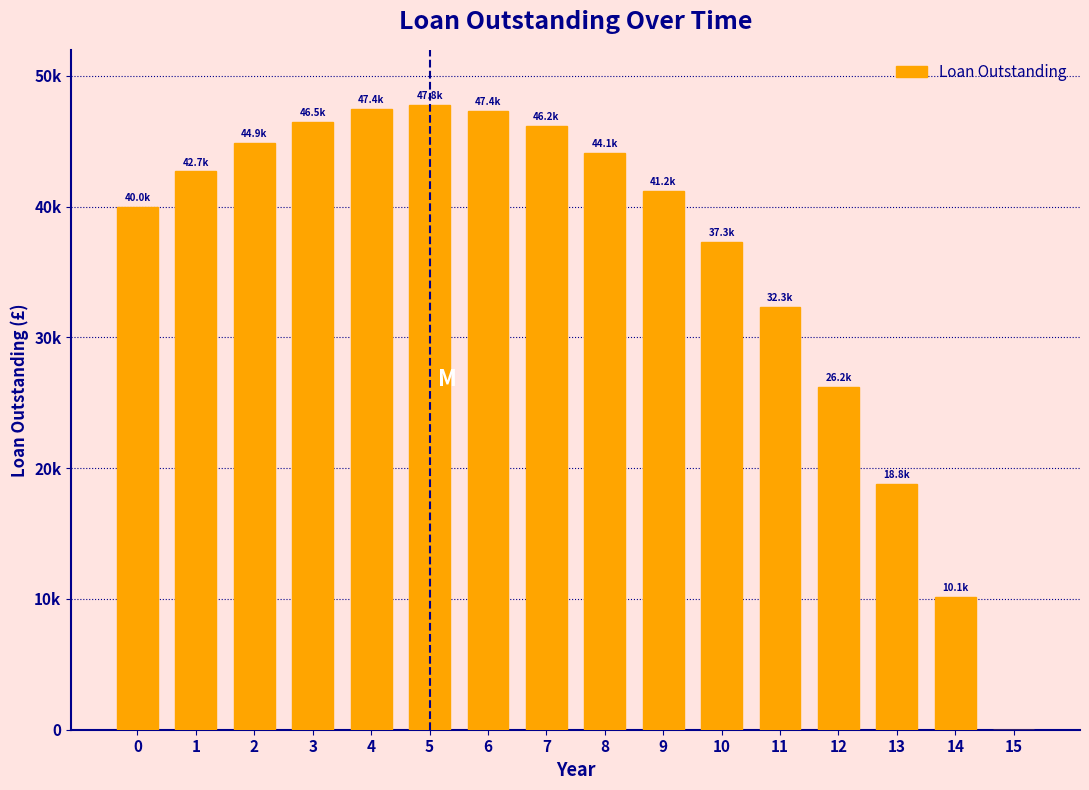

Are the bars horizontal?

No